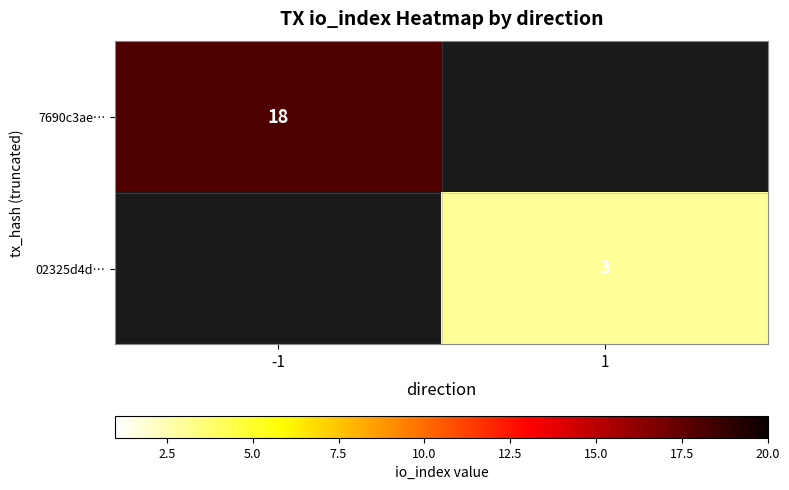

Is the value of 02325d4d… at 1 greater than the value of 7690c3ae… at -1?

No